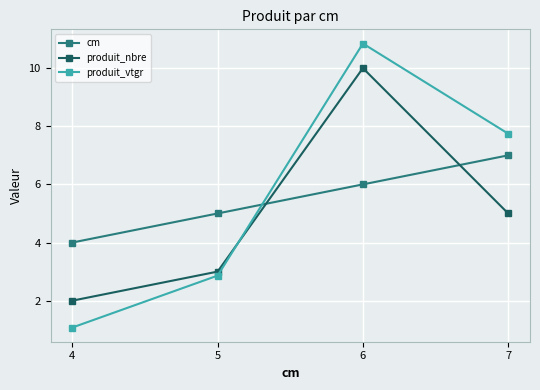

Rank the series at 5 from highest to lowest value.

cm, produit_nbre, produit_vtgr